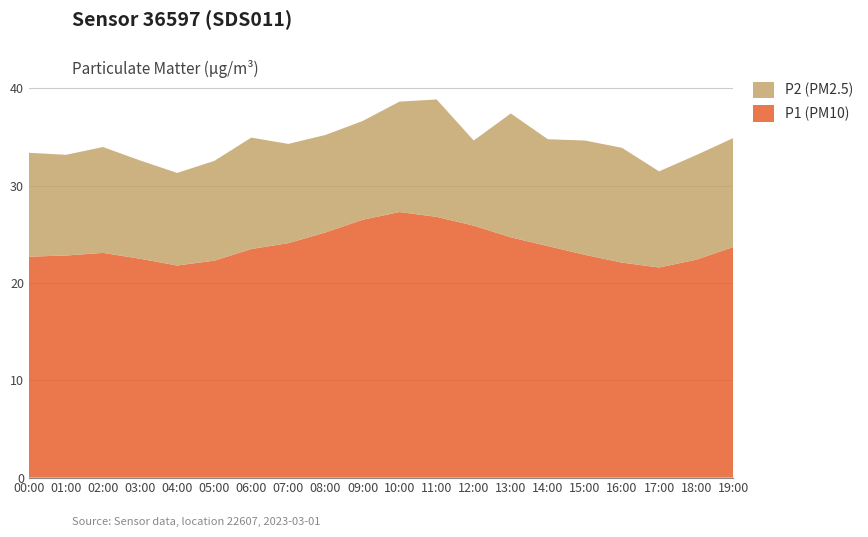

Reading left to right, what are all the values shown in this chart?

P1 (PM10): 22.7	22.8	23.1	22.5	21.8	22.3	23.5	24.1	25.2	26.5	27.3	26.8	25.9	24.7	23.8	22.9	22.1	21.6	22.4	23.7
P2 (PM2.5): 10.7	10.3	10.9	10.1	9.5	10.2	11.4	10.2	10.0	10.2	11.3	12.1	8.8	12.7	11.0	11.8	11.8	9.9	10.8	11.2